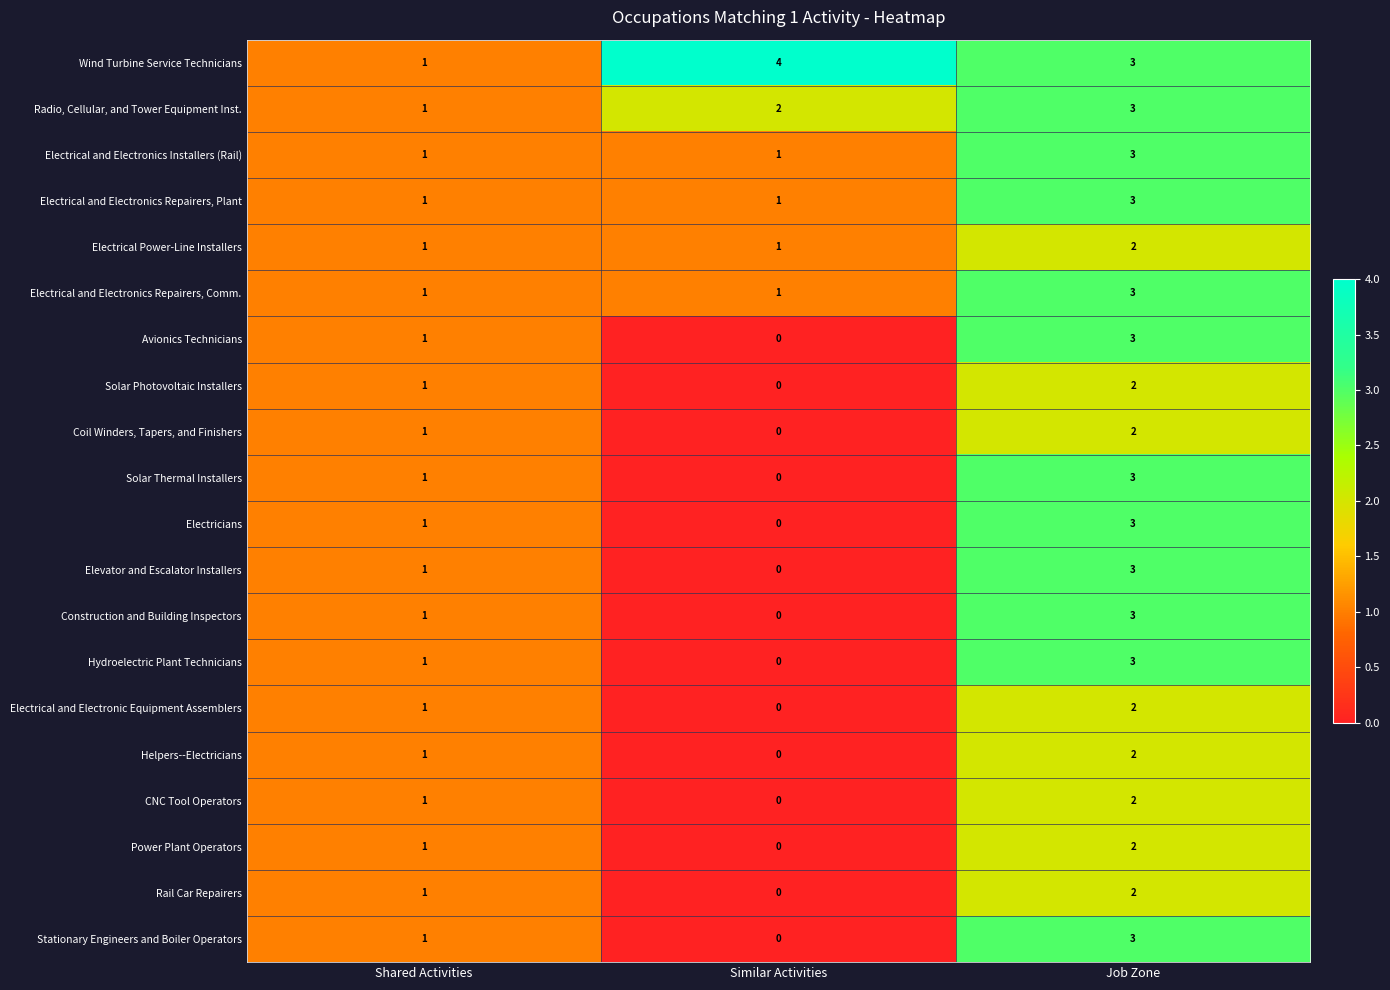

Where is Wind Turbine Service Technicians nearest to the value 2?

Shared Activities